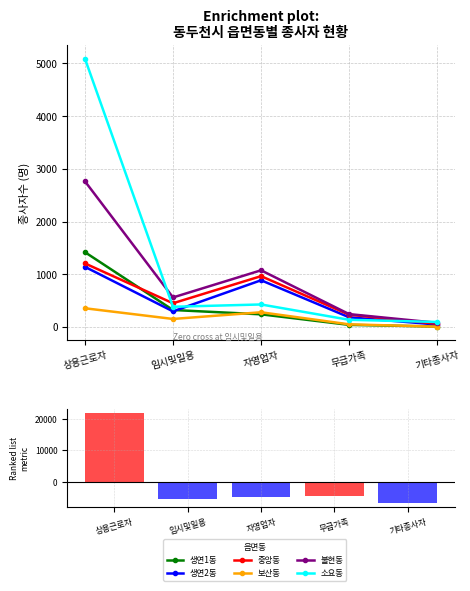

How many values in the 소요동 series are below 384?

2